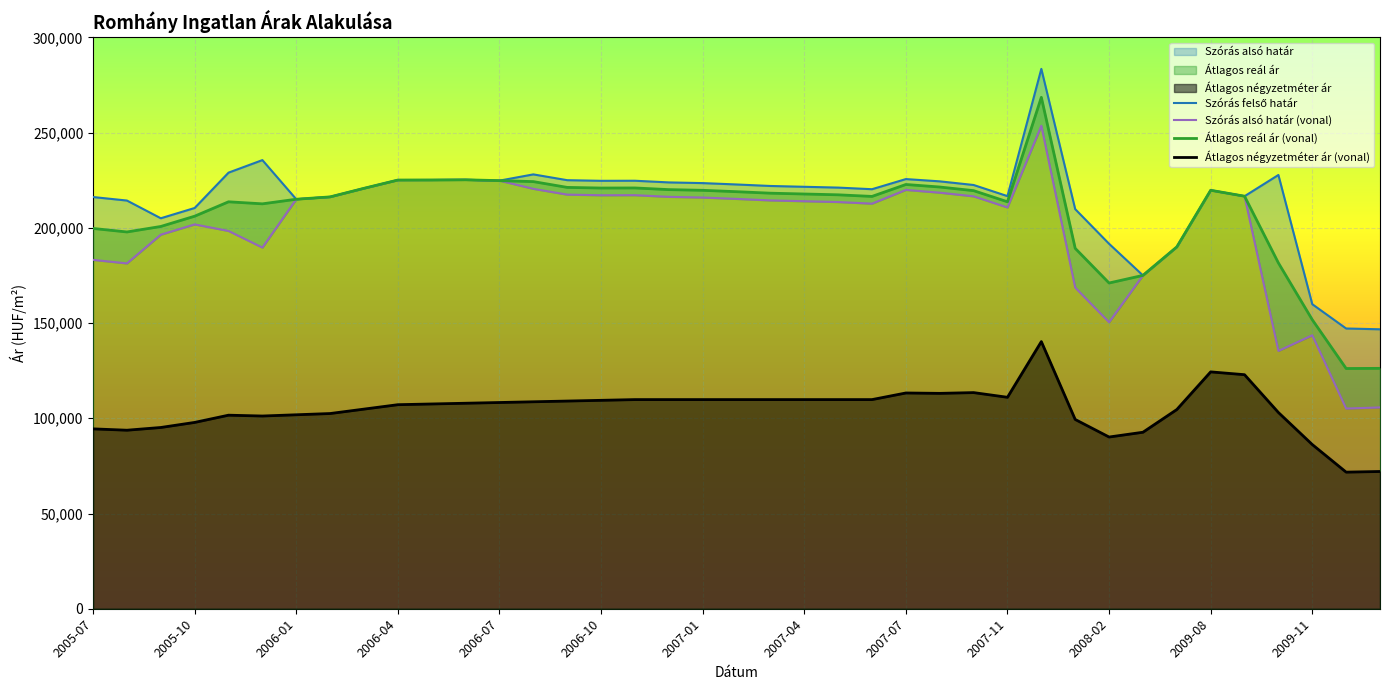

What is the approximate value of Átlagos reál ár (vonal) at 37, to the nearest 10?

126140